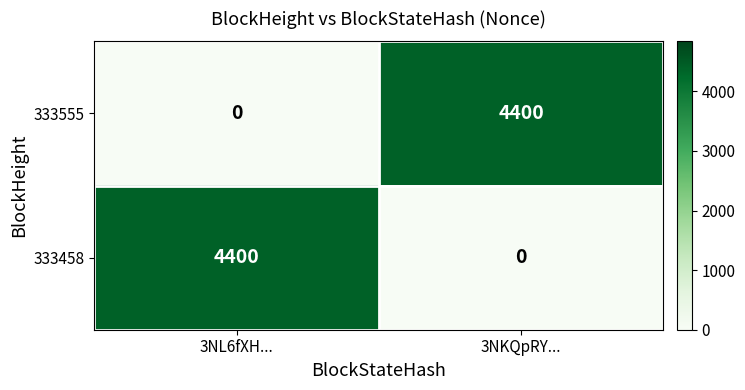

At how many categories does at least one series exceed 2466?

2